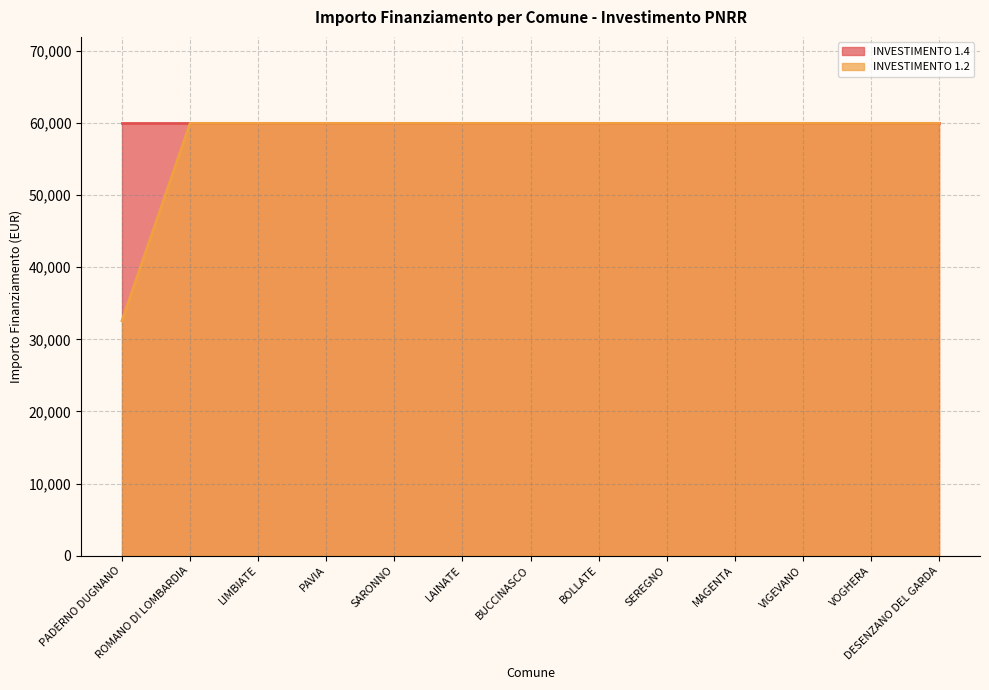

At which category does the chart reach its minimum across all series?

PADERNO DUGNANO